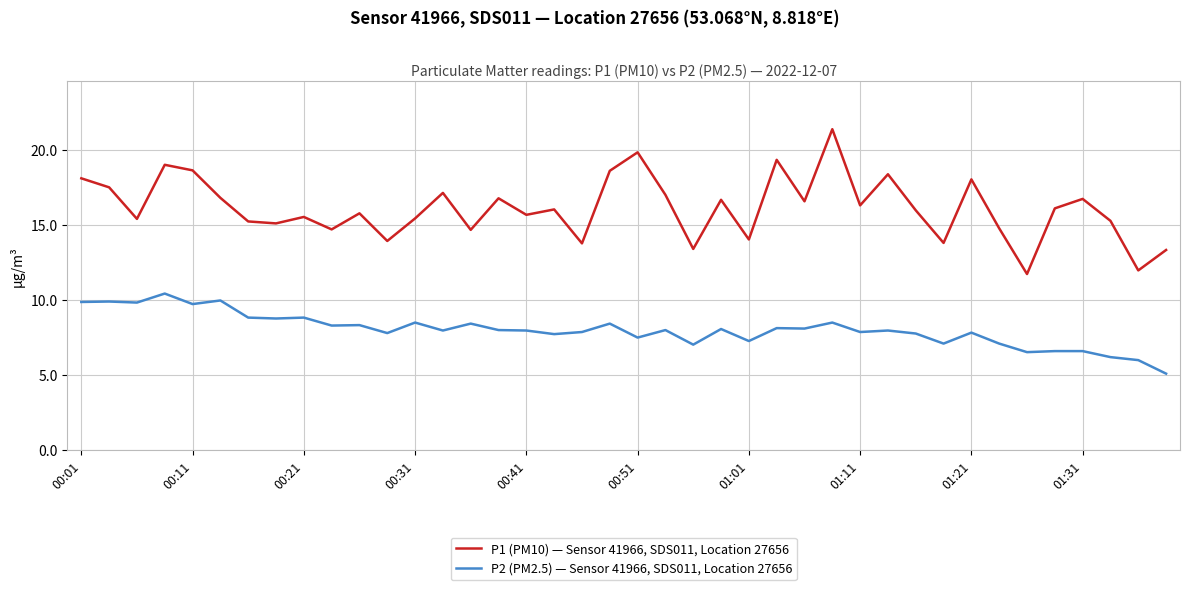

What is the difference between the second highest and second lowest values in the P1 (PM10) — Sensor 41966, SDS011, Location 27656 series?

7.9